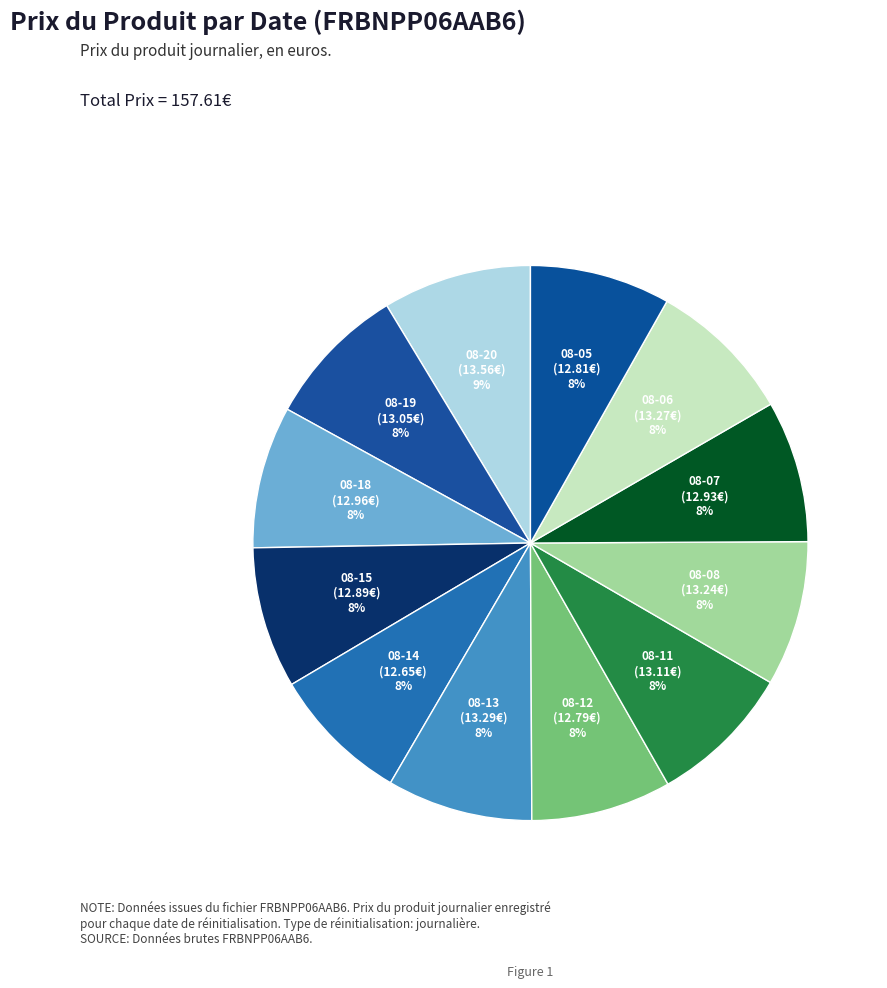

Rank the categories by value from lowest to highest.

2025-08-14, 2025-08-12, 2025-08-05, 2025-08-15, 2025-08-07, 2025-08-18, 2025-08-19, 2025-08-11, 2025-08-08, 2025-08-06, 2025-08-13, 2025-08-20